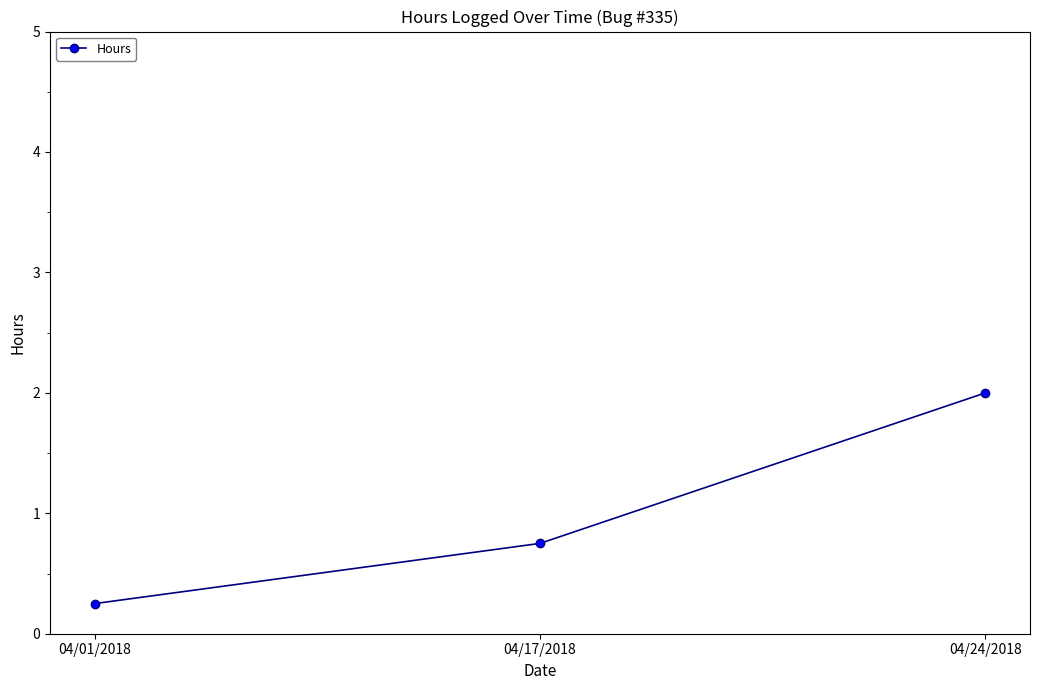

Approximately how many times larger is the value at 04/01/2018 compared to 04/24/2018?

0.1